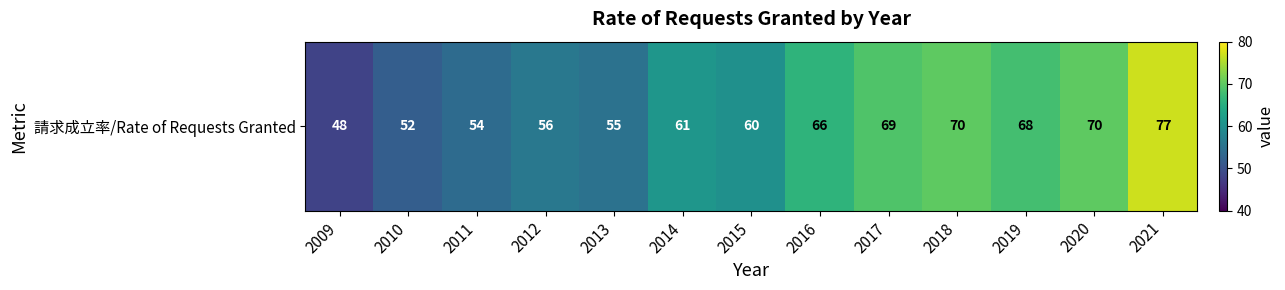

What is the difference between the second highest and second lowest values?

18